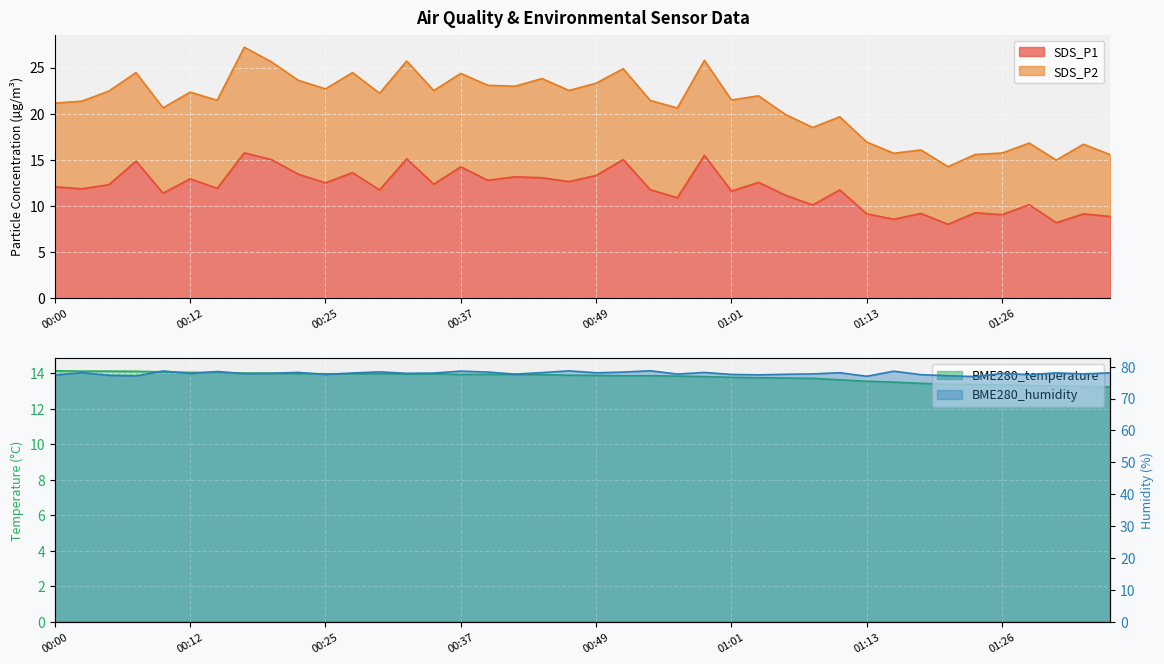

What is the highest value of the BME280_humidity series?

78.7